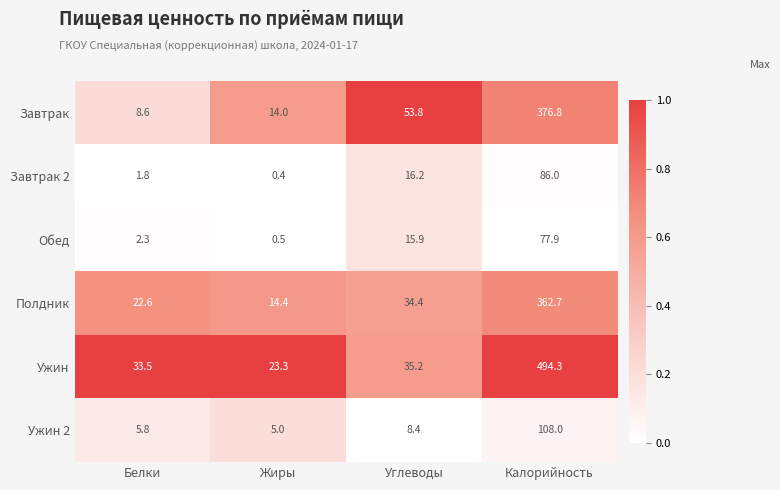

At which category does the chart reach its peak across all series?

Калорийность